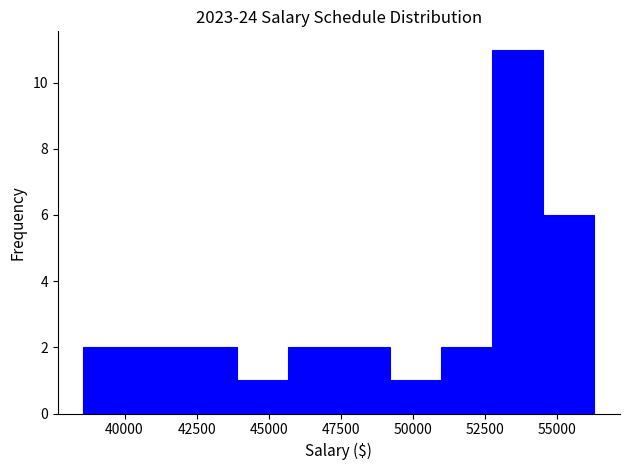

Read against the x-axis, roughly where is the centre of the tallest bar?

53500